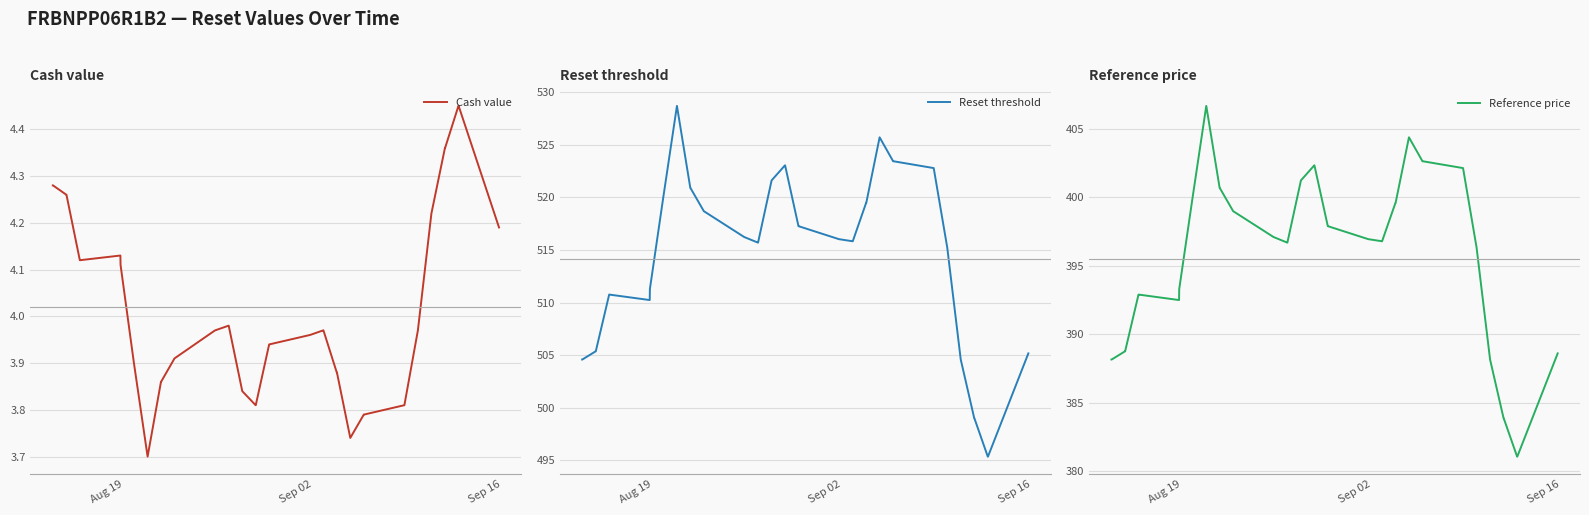

What is the sum of all Reset threshold values?

20050.3